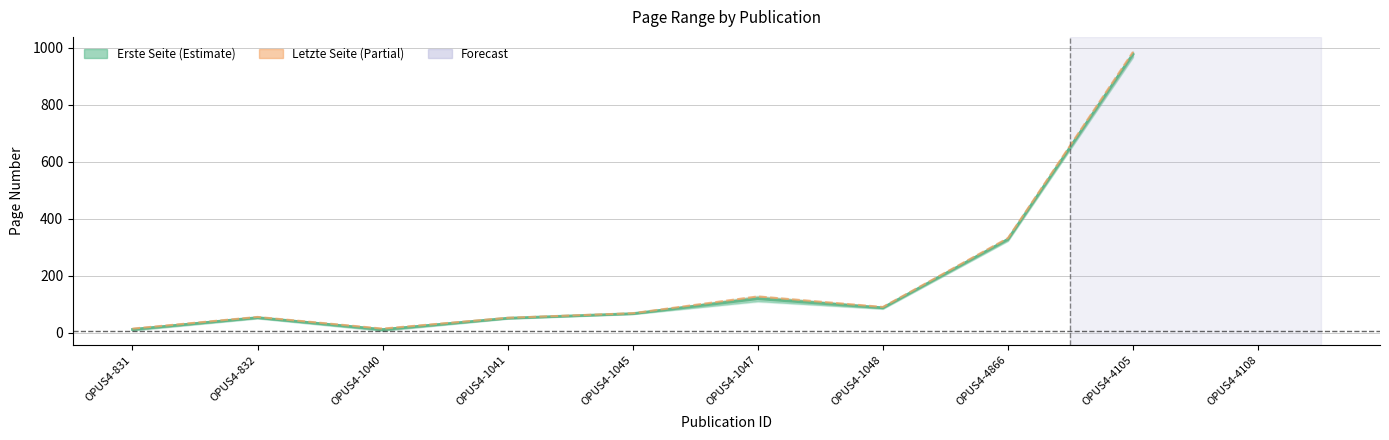

What is the difference between the second highest and minimum values?

967.0